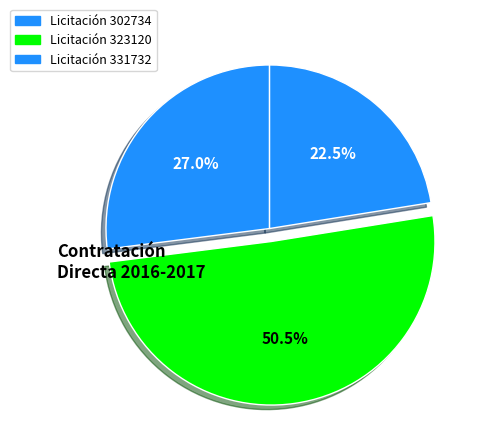

What is the smallest slice in the pie chart?

331732